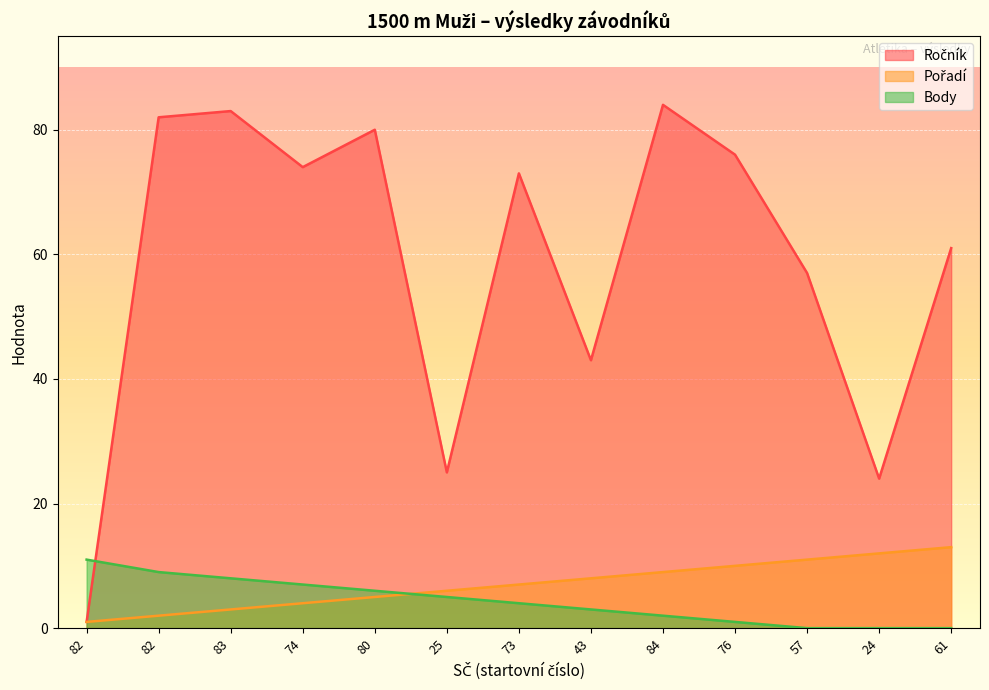

At which category is the sum across all series the highest?

84